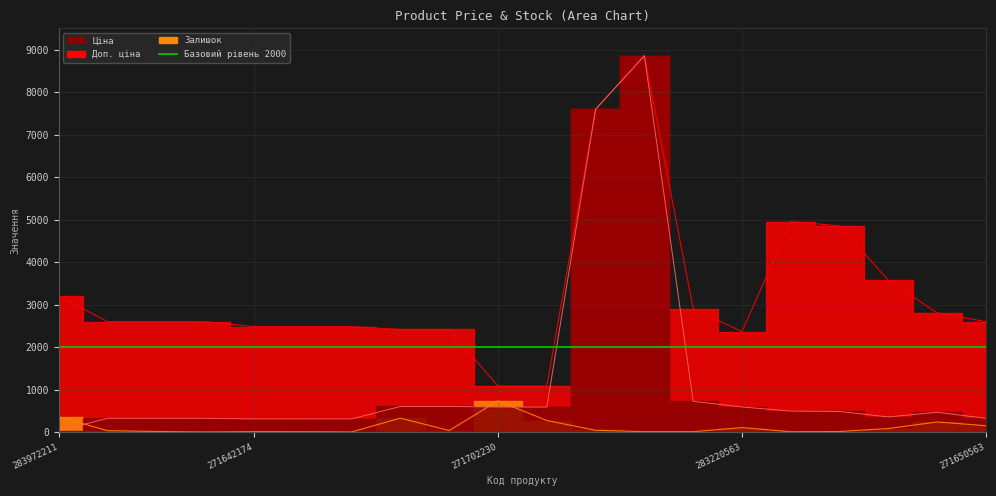

At which category is the sum across all series the highest?

248922198